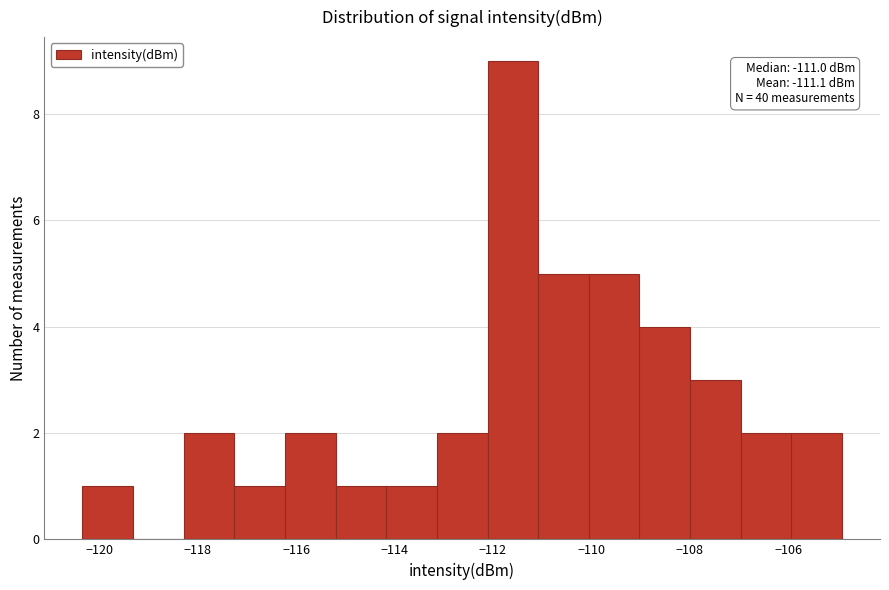

Which range on the x-axis has the tallest bar?

-112.2 to -111.0